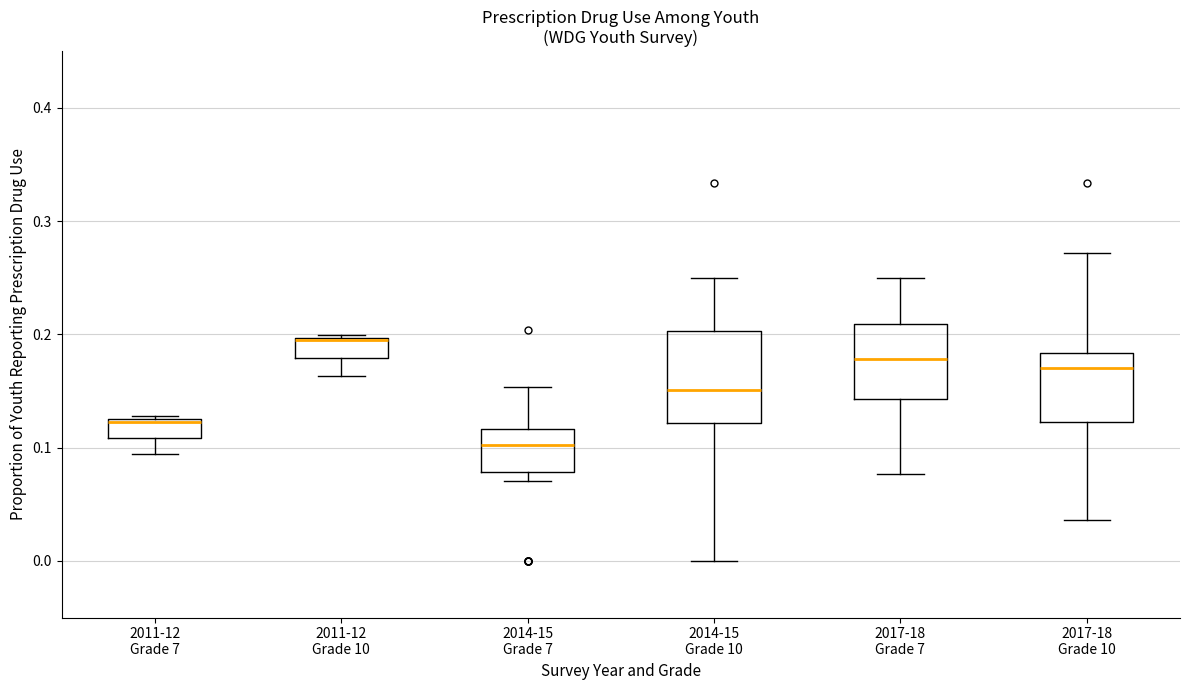

Reading left to right, read every box against the y-axis: the position of its median line, the range the box covers, and the ends of its whiskers. The values are not printed on the chart, so give them approximately, as read against the axis.

2011-12 Grade 7: median 0.12, box 0.11 to 0.13, whiskers 0.09 to 0.13
2011-12 Grade 10: median 0.20 (drawn on the box's upper edge), box 0.18 to 0.20, whiskers 0.16 to 0.20
2014-15 Grade 7: median 0.10, box 0.08 to 0.12, whiskers 0.07 to 0.15
2014-15 Grade 10: median 0.15, box 0.12 to 0.20, whiskers 0.00 to 0.25
2017-18 Grade 7: median 0.18, box 0.14 to 0.21, whiskers 0.08 to 0.25
2017-18 Grade 10: median 0.17, box 0.12 to 0.18, whiskers 0.04 to 0.27